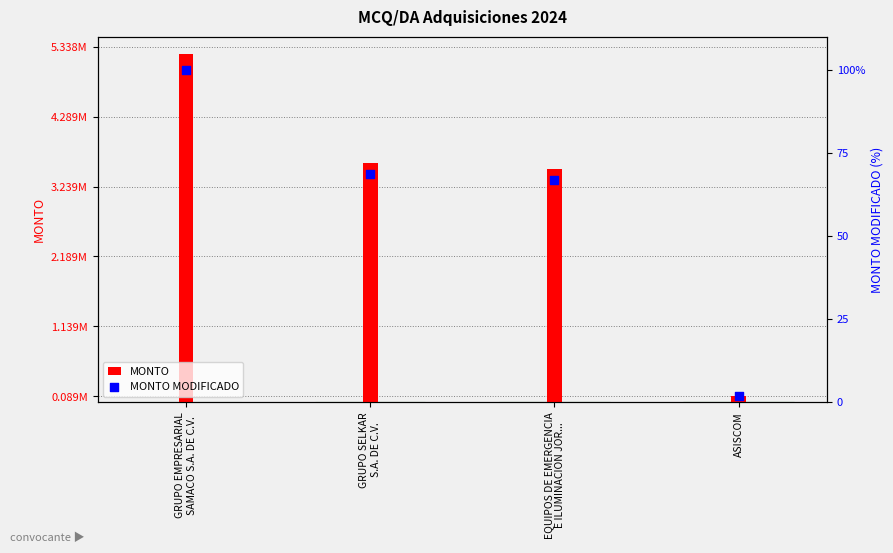

At how many categories does at least one series exceed 1683319?

3